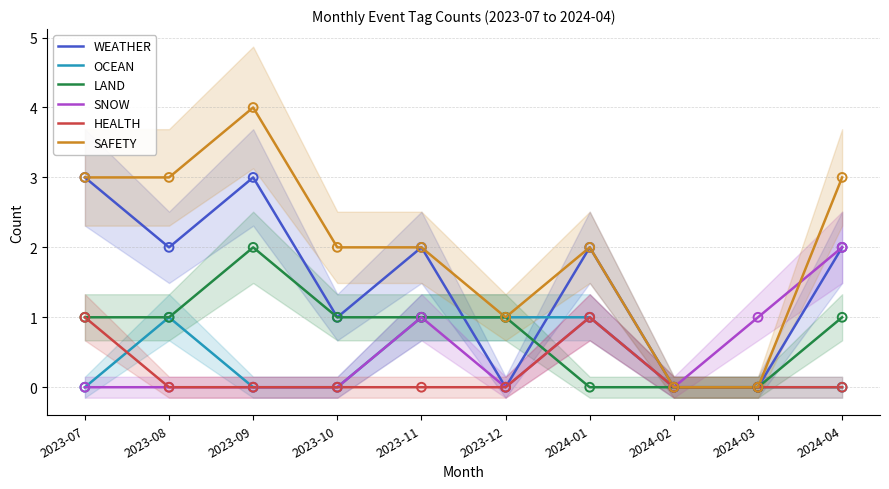

Which series reaches the maximum Y coordinate?

SAFETY